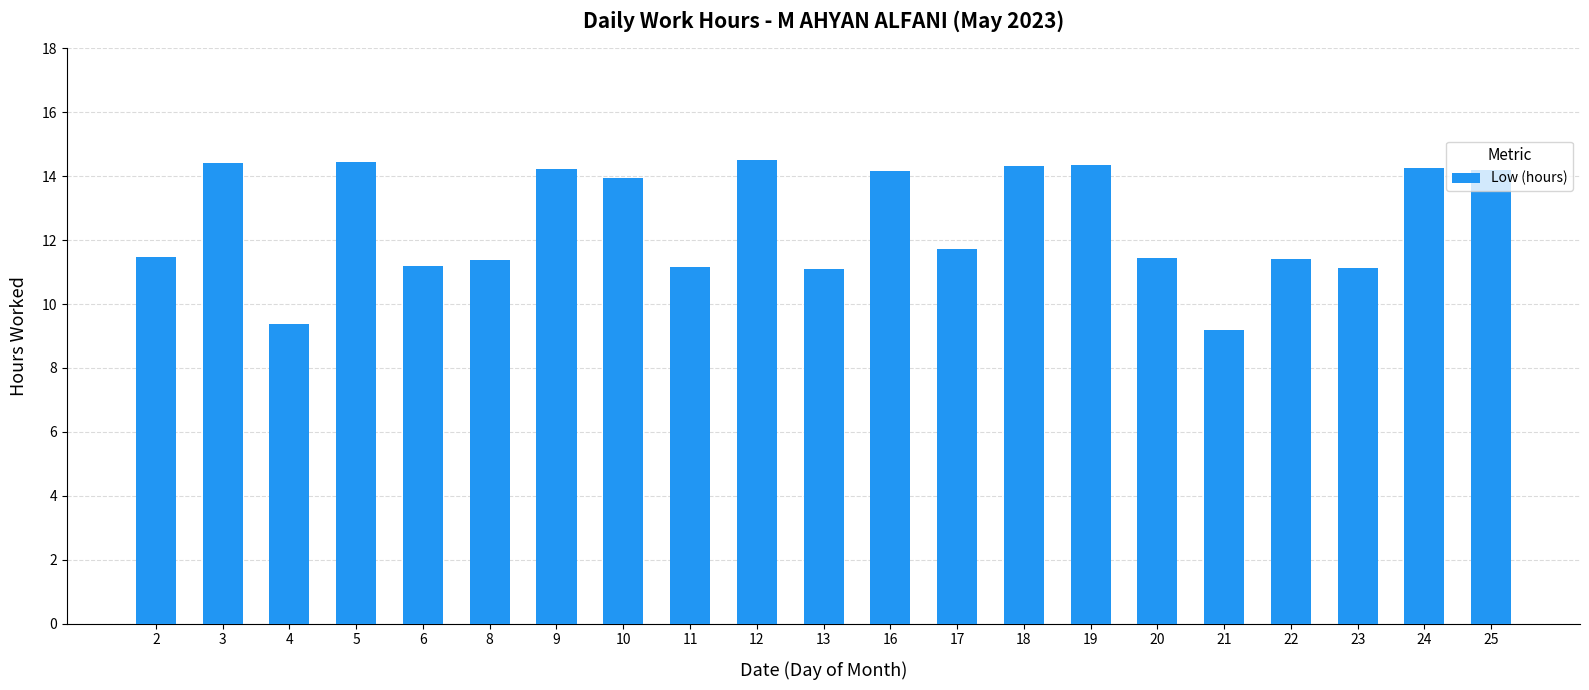

What is the difference between the values at 23 and 20?

0.3